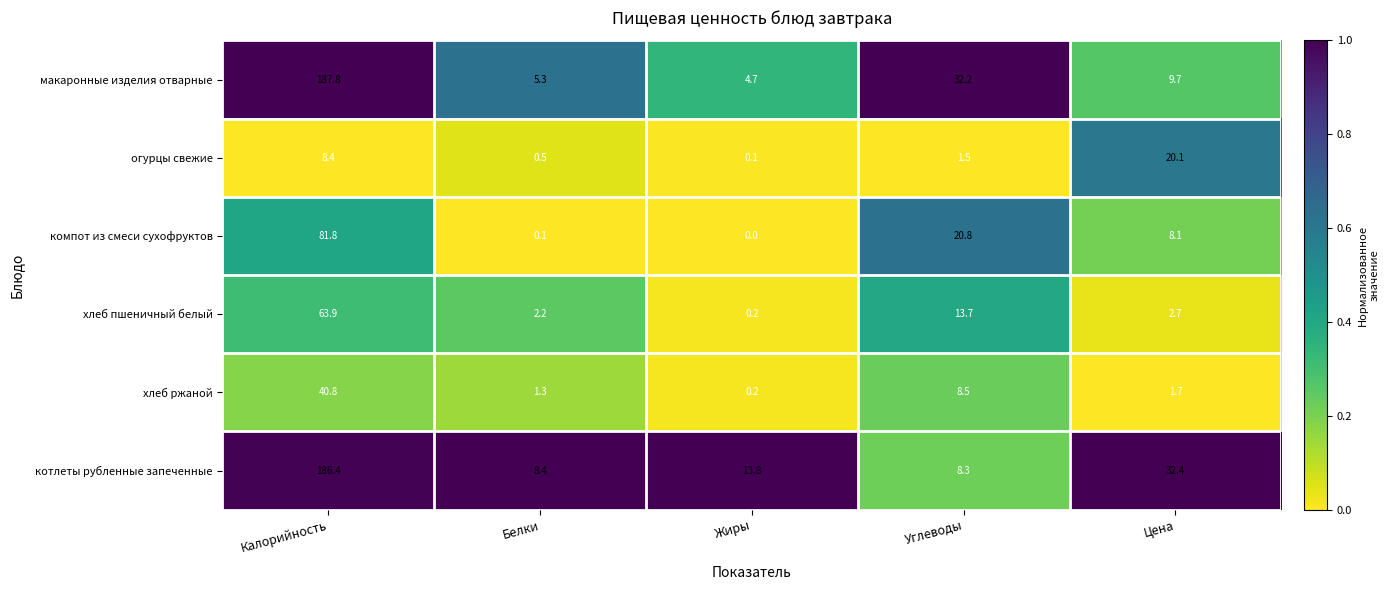

What is the difference between the highest and lowest values at Цена?

30.7